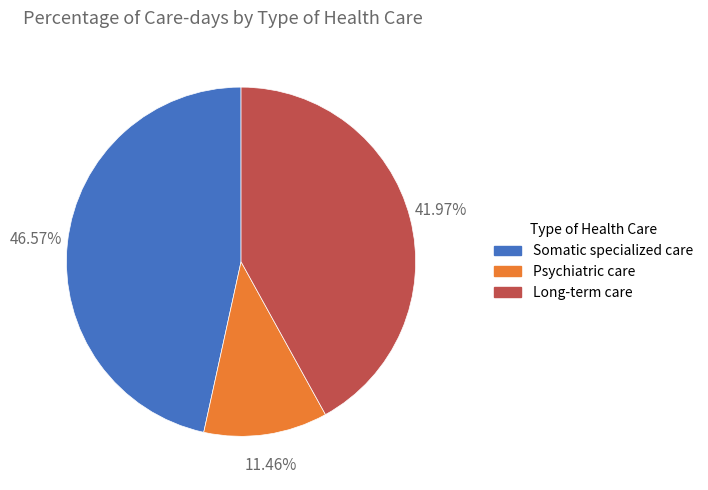

Which slice is the smallest?

Psychiatric care